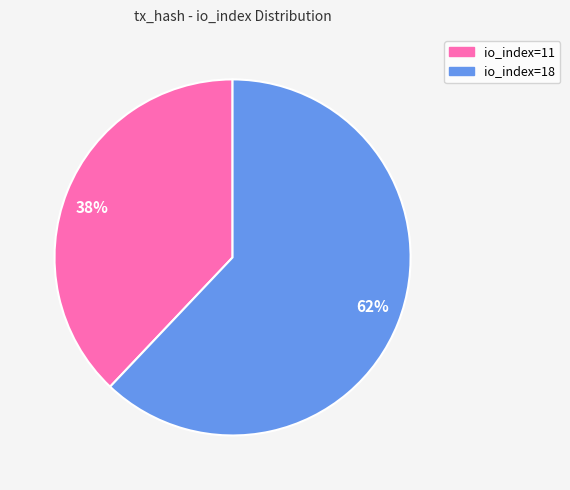

How many slices are in this pie chart?

2